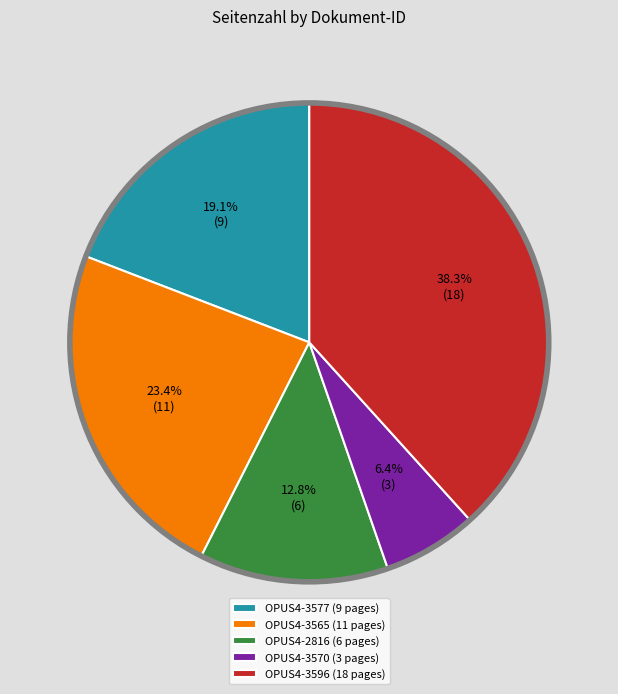

Which has a higher value, OPUS4-3565 (11 pages) or OPUS4-3577 (9 pages)?

OPUS4-3565 (11 pages)